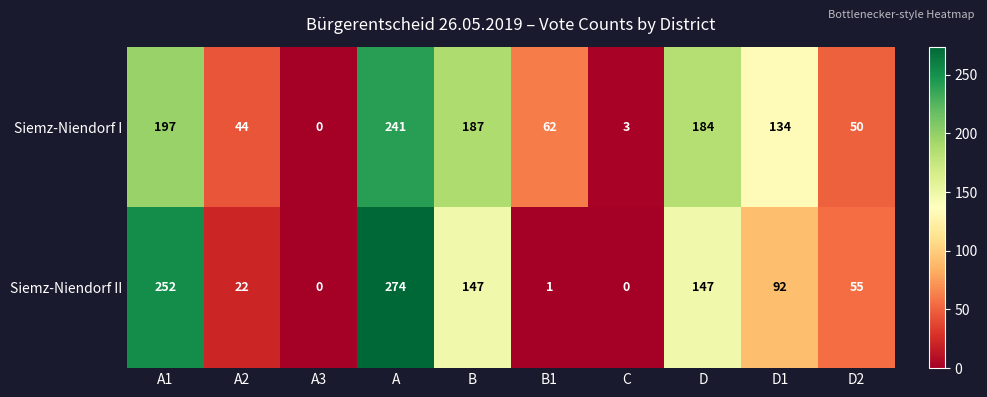

Which series has the widest spread of values?

Siemz-Niendorf II